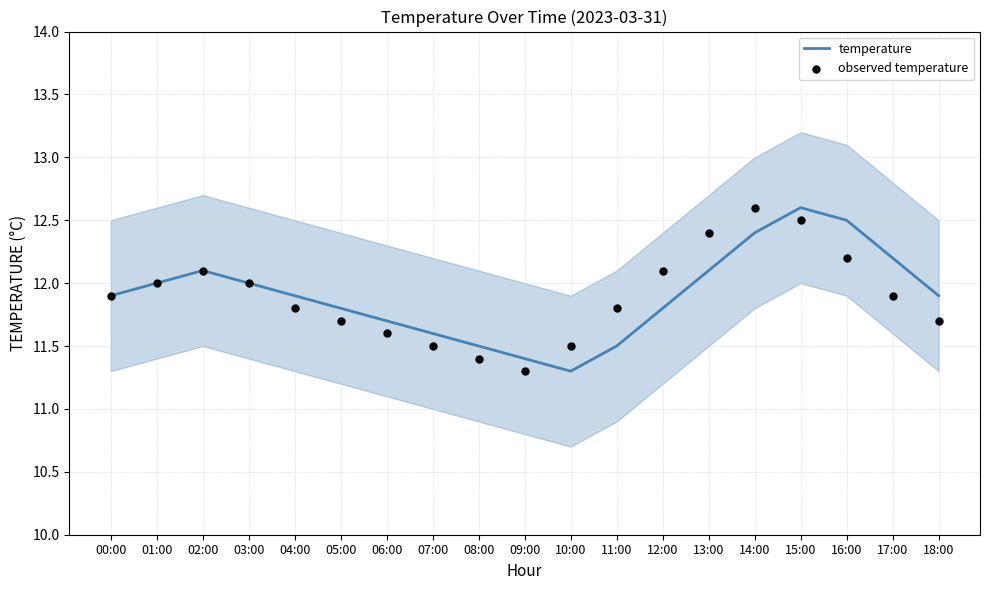

What are all the series names shown in the legend?

temperature, observed temperature